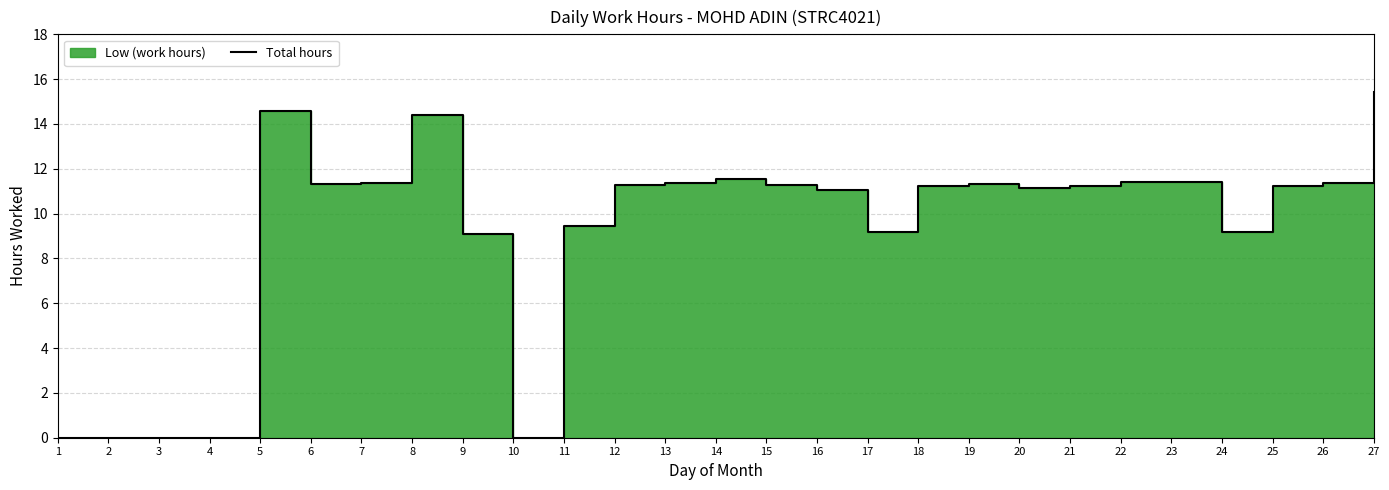

How many values are above zero?

22